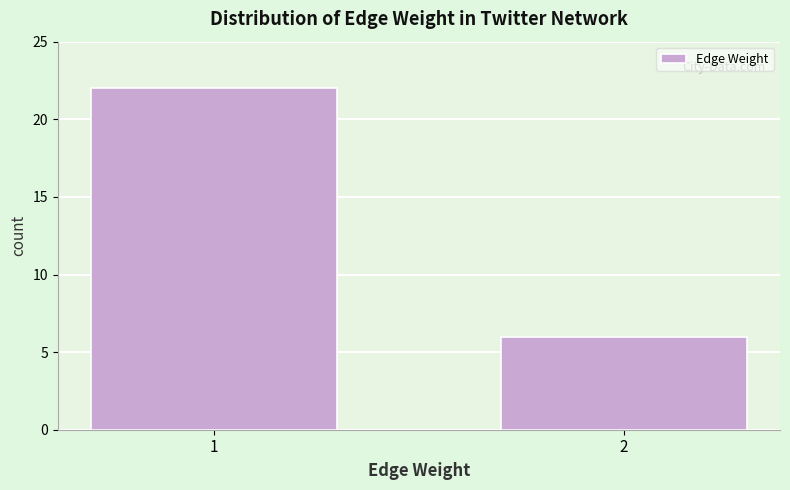

Reading left to right, list all the values displayed in this chart.

1=22	2=6